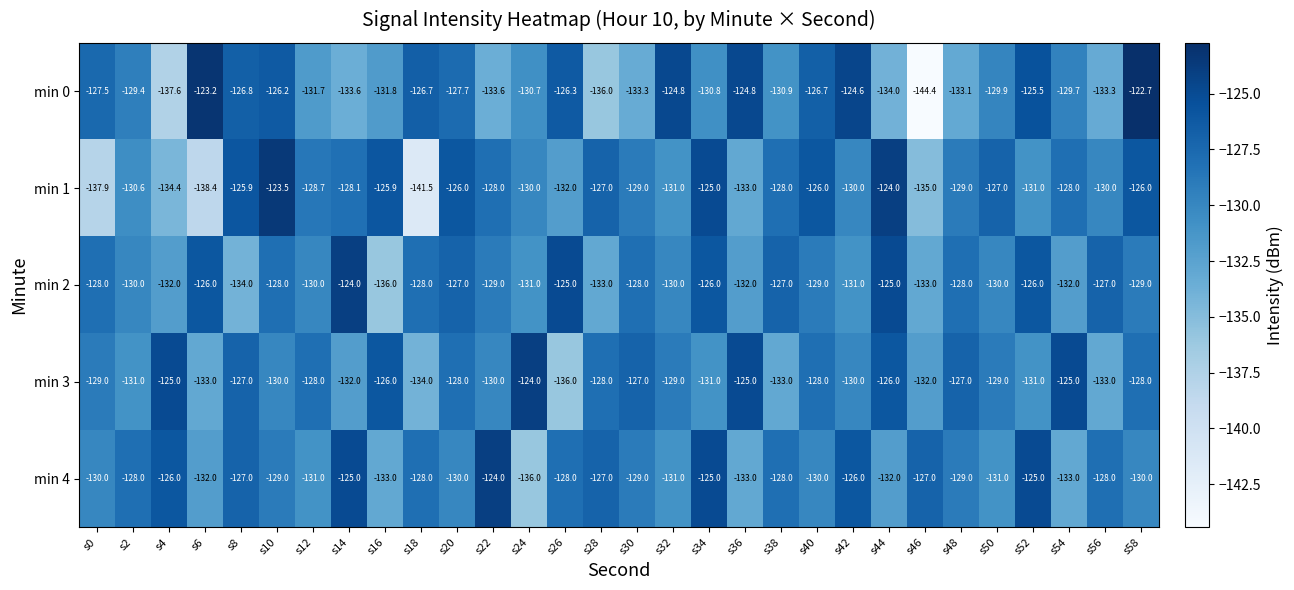

At s2, list the series in order from smallest to largest.

min 3, min 1, min 2, min 0, min 4